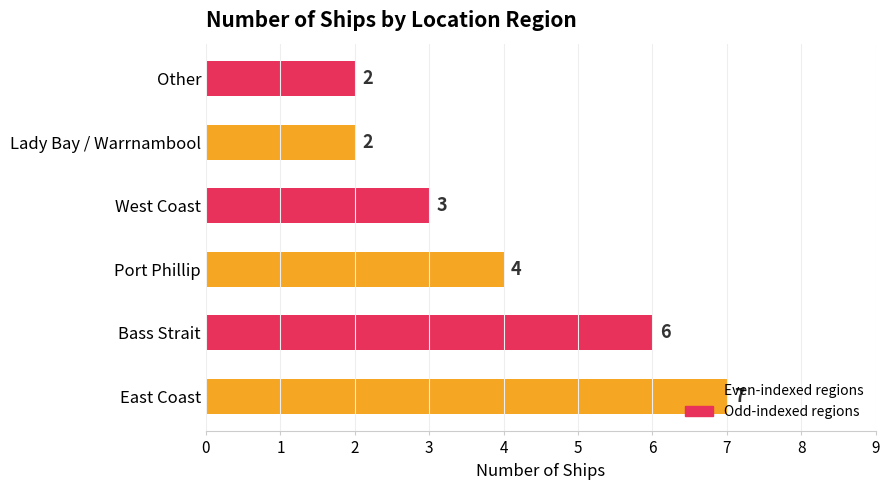

The chart shows a value of 2 at Other. True or false?

True